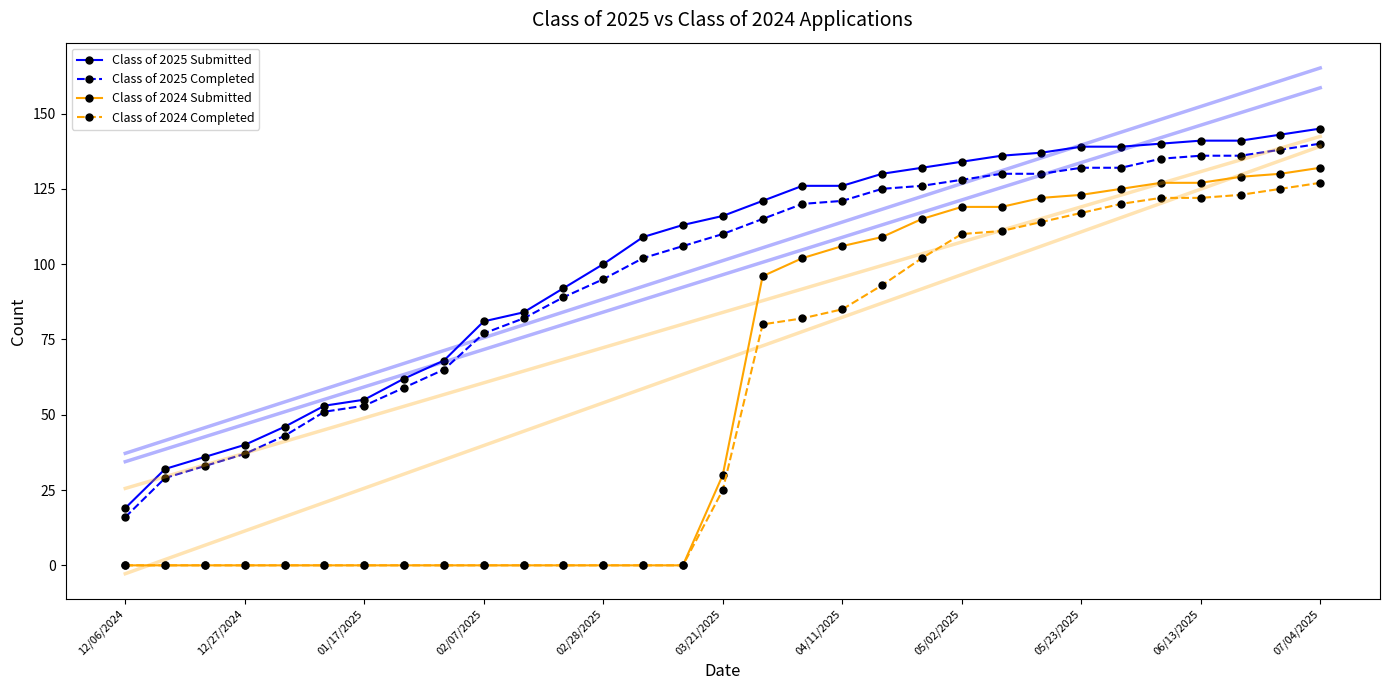

True or false: Class of 2025 Submitted and Class of 2024 Completed intersect in this chart.

False